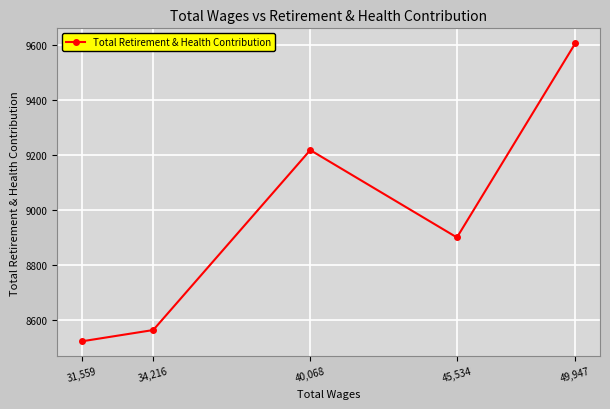

What is the sum of all values?

44810